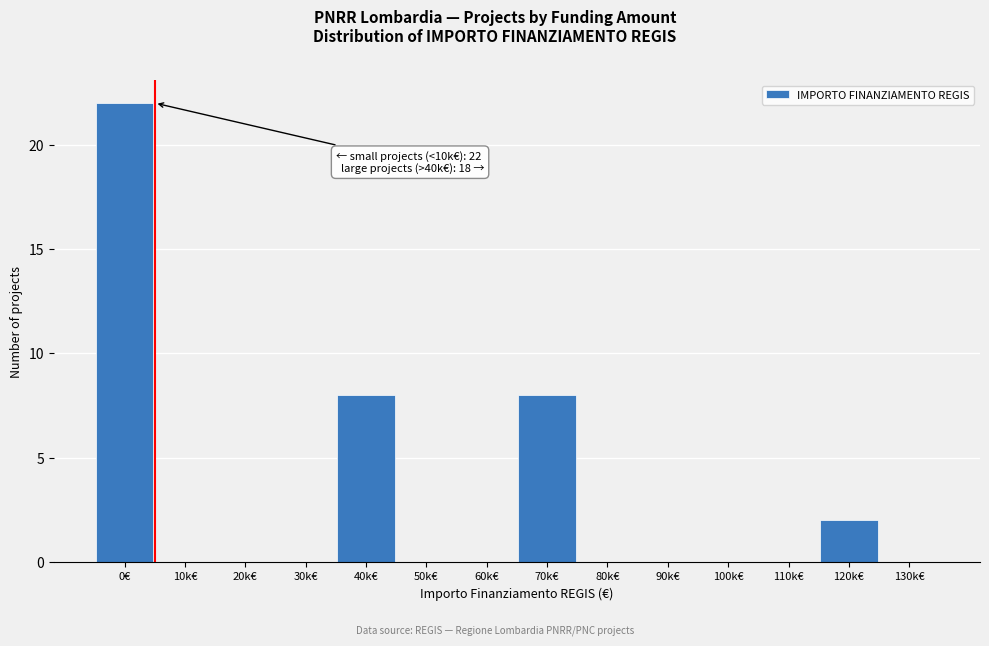

Reading right to left, list all the values displayed in this chart.

130k€=0	120k€=2	110k€=0	100k€=0	90k€=0	80k€=0	70k€=8	60k€=0	50k€=0	40k€=8	30k€=0	20k€=0	10k€=0	0€=22